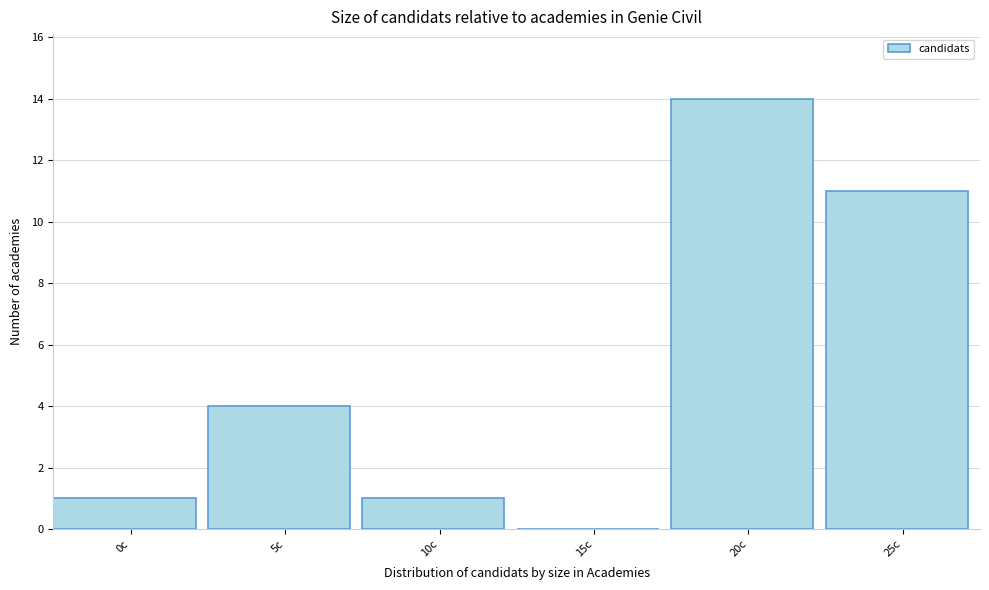

Reading left to right, transcribe all the data shown in this chart.

0c=1	5c=4	10c=1	15c=0	20c=14	25c=11